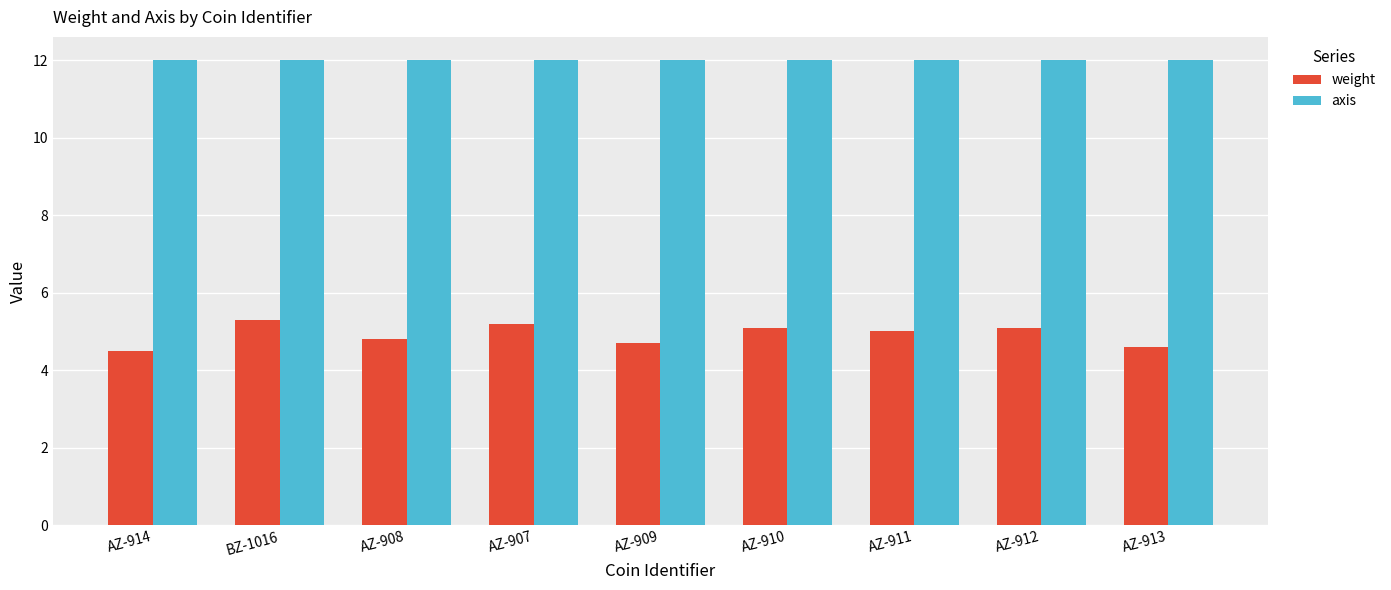

Does the chart contain stacked bars?

No